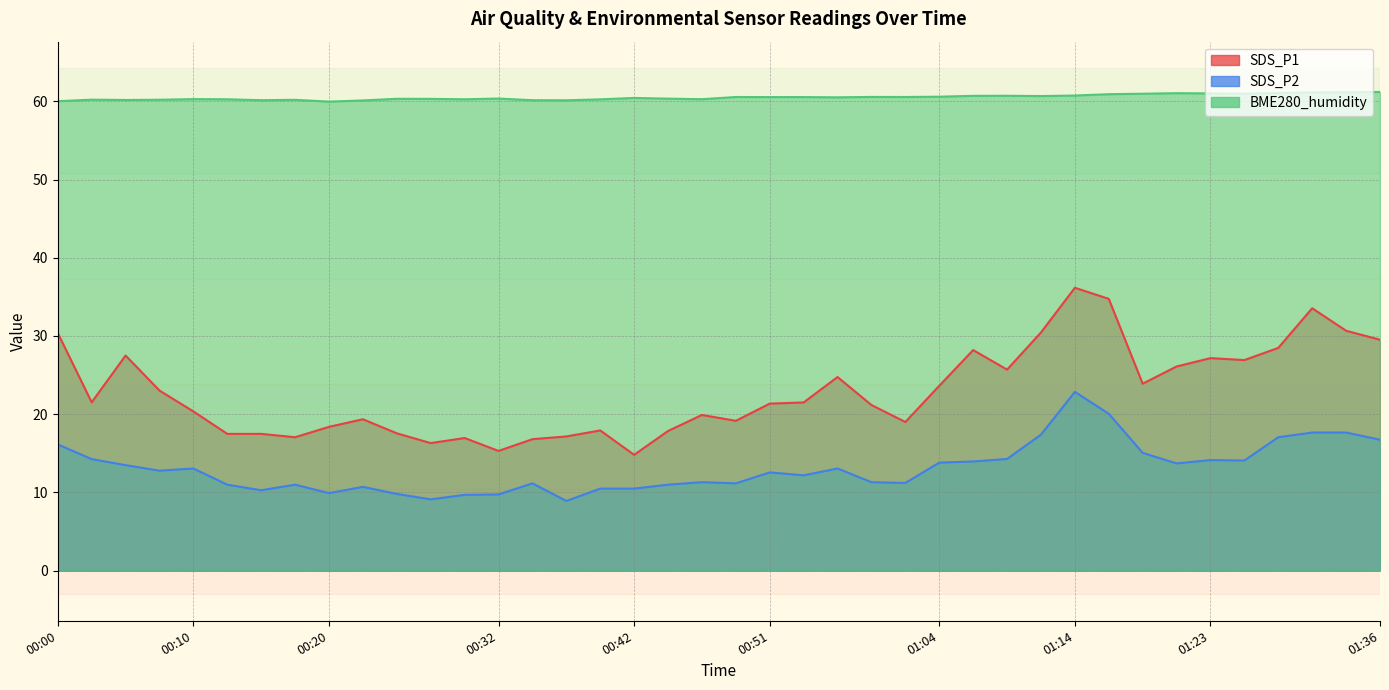

What are all the series names shown in the legend?

SDS_P1, SDS_P2, BME280_humidity